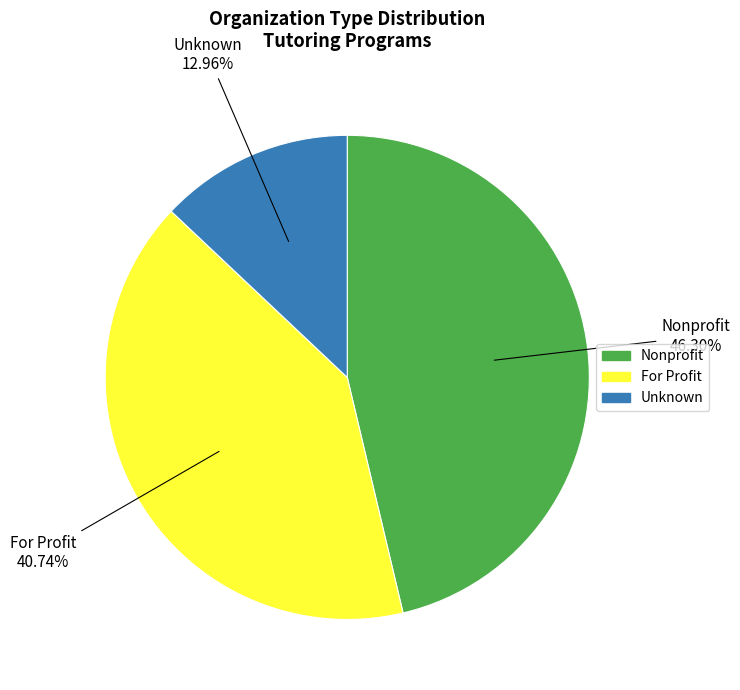

To the nearest percent, what is the difference between the Nonprofit and For Profit slice percentages?

6%